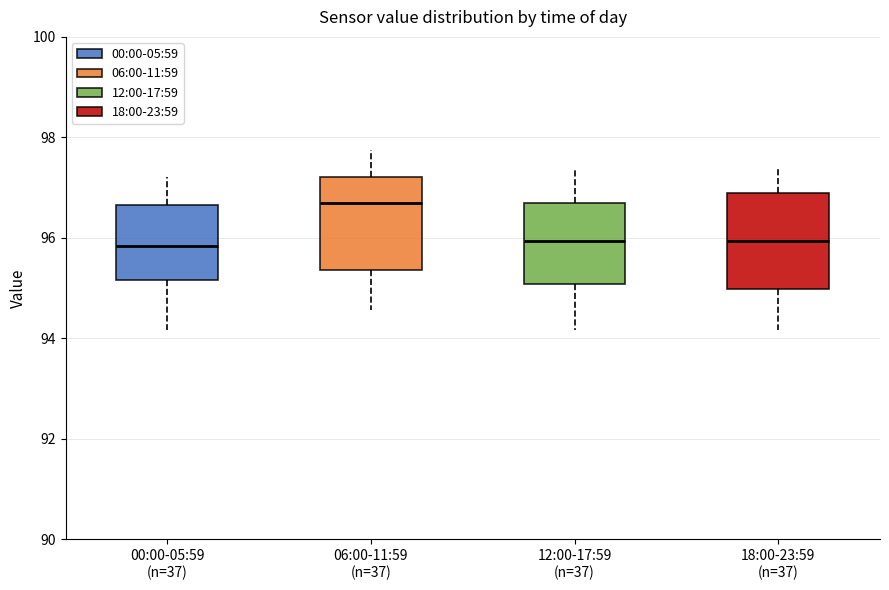

Reading left to right, read every box against the y-axis: the position of its median line, the range the box covers, and the ends of its whiskers. The values are not printed on the chart, so give them approximately, as read against the axis.

00:00-05:59 (n=37): median 95.8, box 95.2 to 96.6, whiskers 94.2 to 97.2
06:00-11:59 (n=37): median 96.8, box 95.4 to 97.2, whiskers 94.6 to 97.8
12:00-17:59 (n=37): median 96.0, box 95.0 to 96.8, whiskers 94.2 to 97.4
18:00-23:59 (n=37): median 96.0, box 95.0 to 96.8, whiskers 94.2 to 97.4